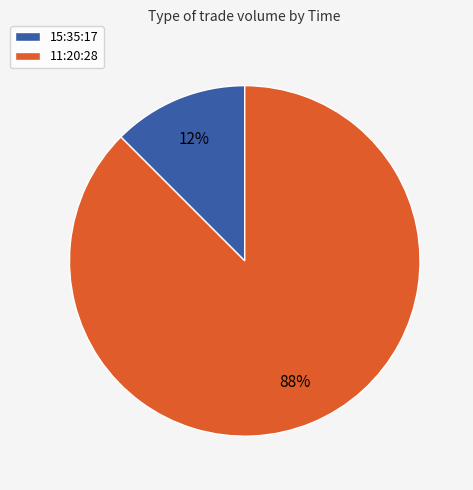

To the nearest percent, what is the average slice percentage?

50%